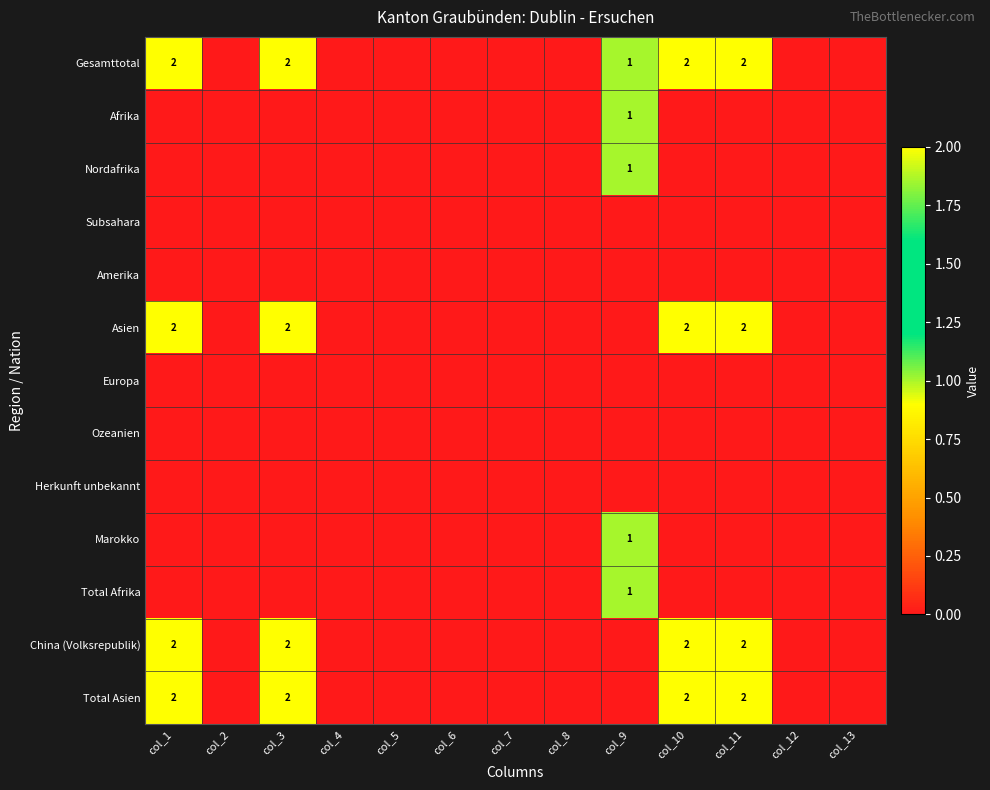

What is the difference between the highest and lowest values at col_1?

2